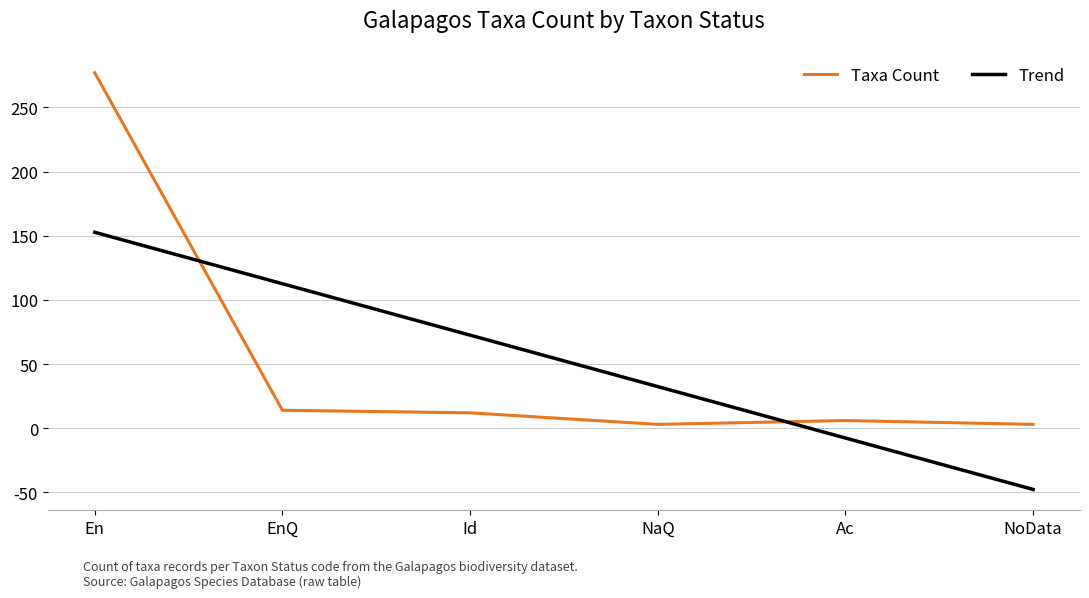

What is the total value across all series at Ac?

-1.6